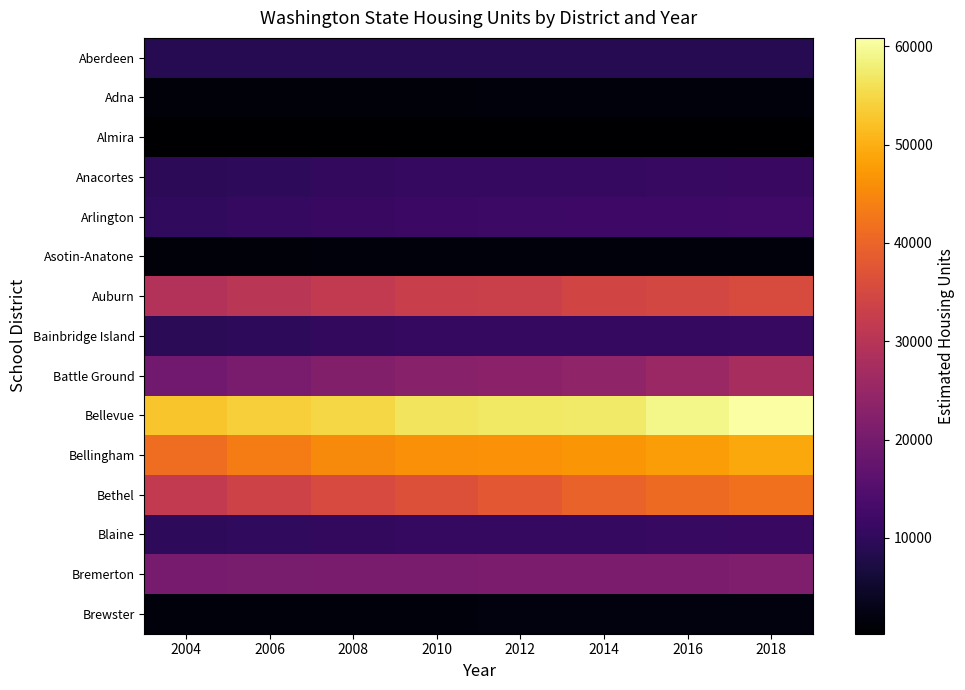

What is the total value across all series at 2008?

265897.8